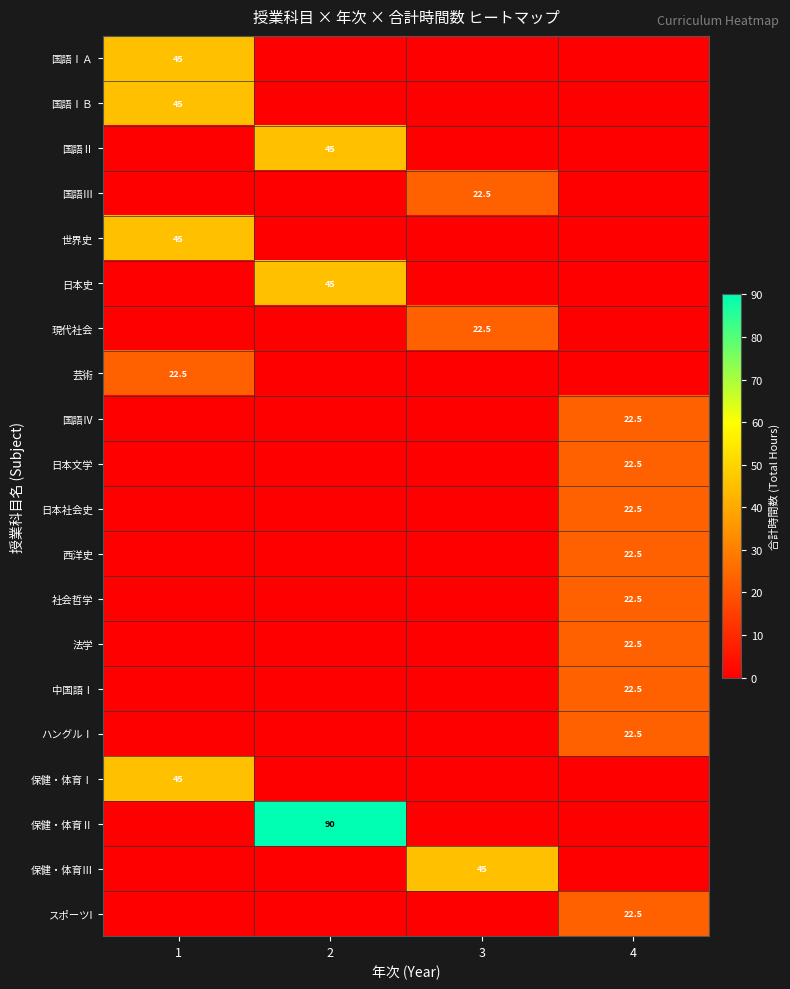

The 保健・体育Ⅰ series shows 10.9 at 1. True or false?

False